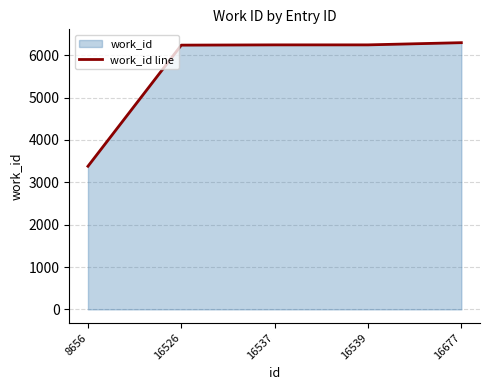

Rank the categories by value from lowest to highest.

8656, 16526, 16537, 16539, 16677